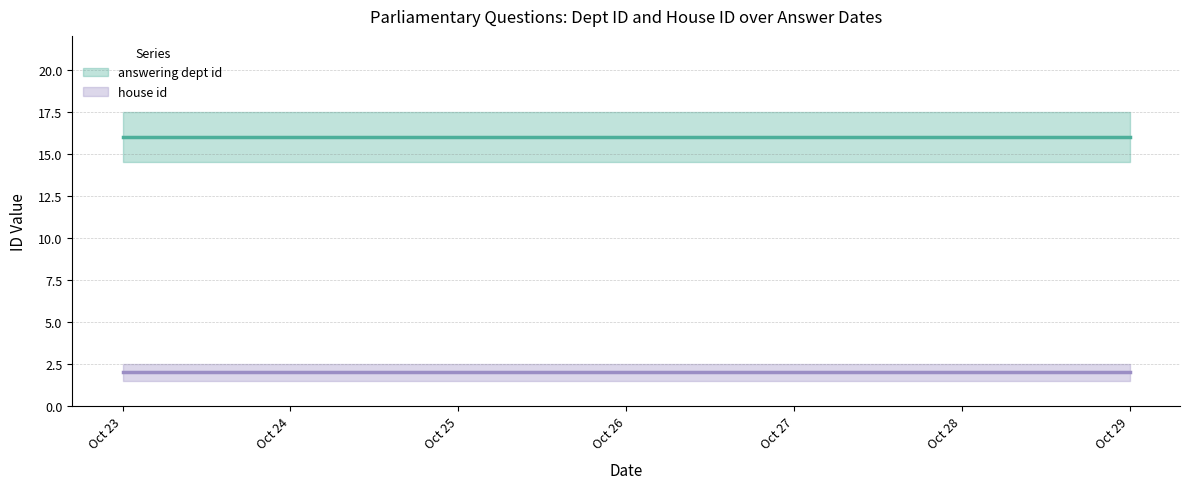

What is the difference between the highest and lowest values at 2019-10-28?

14